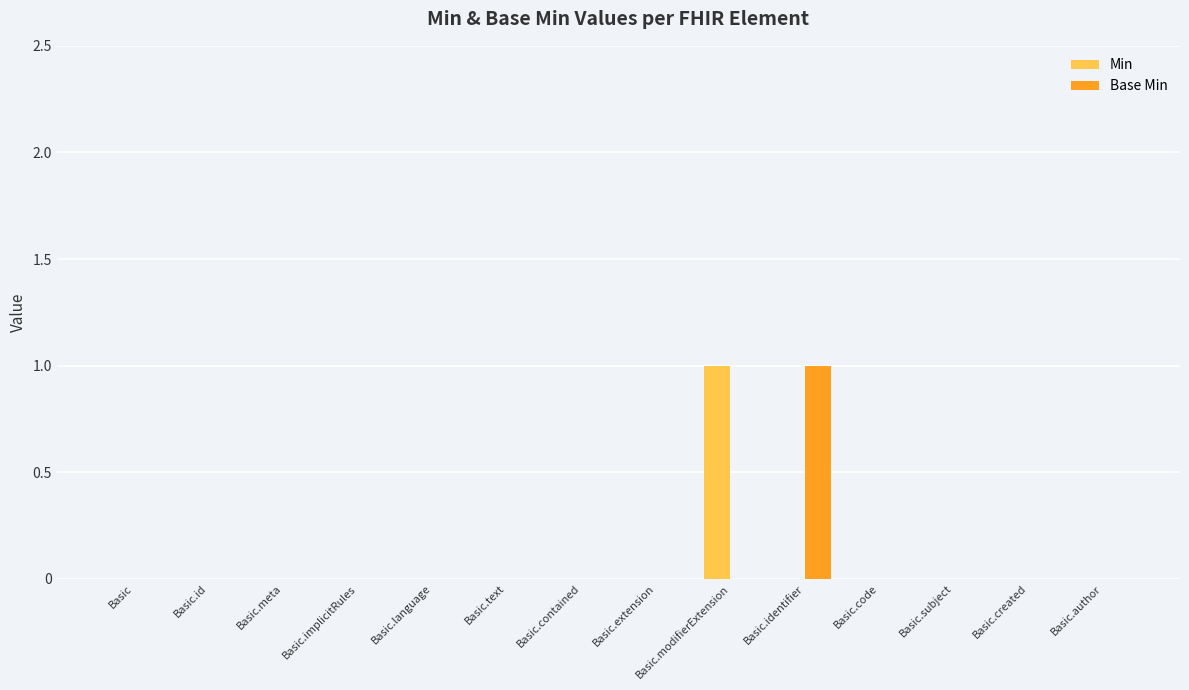

Are the bars grouped side by side (vs. stacked)?

Yes